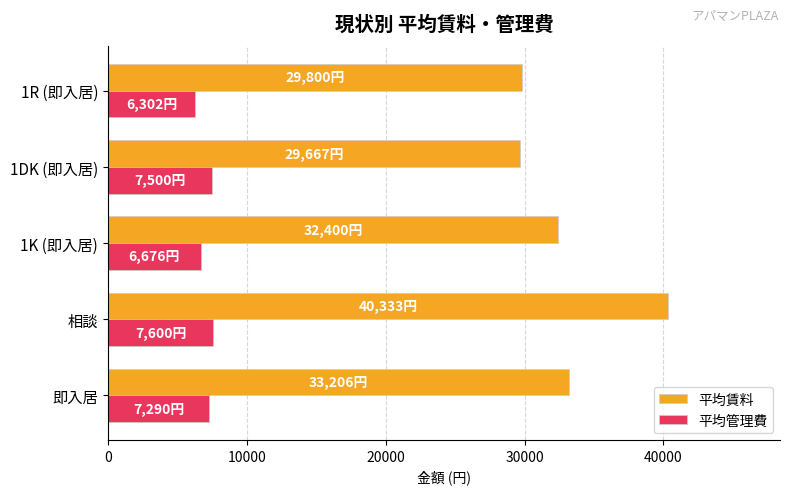

List the series in order of their peak value, lowest first.

平均管理費, 平均賃料